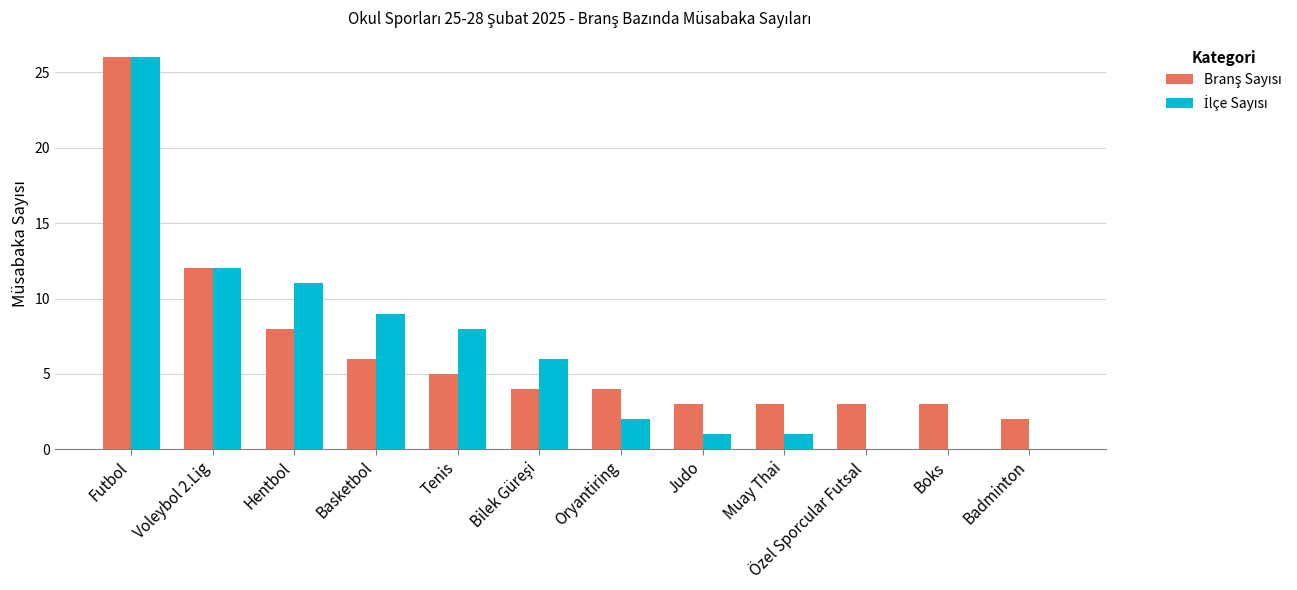

Count the number of data series in this chart.

2